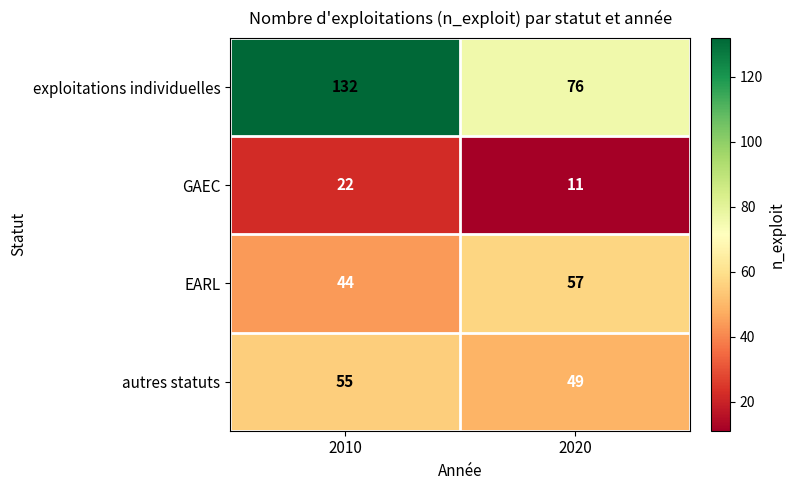

What is the difference between the exploitations individuelles values at 2010 and 2020?

56